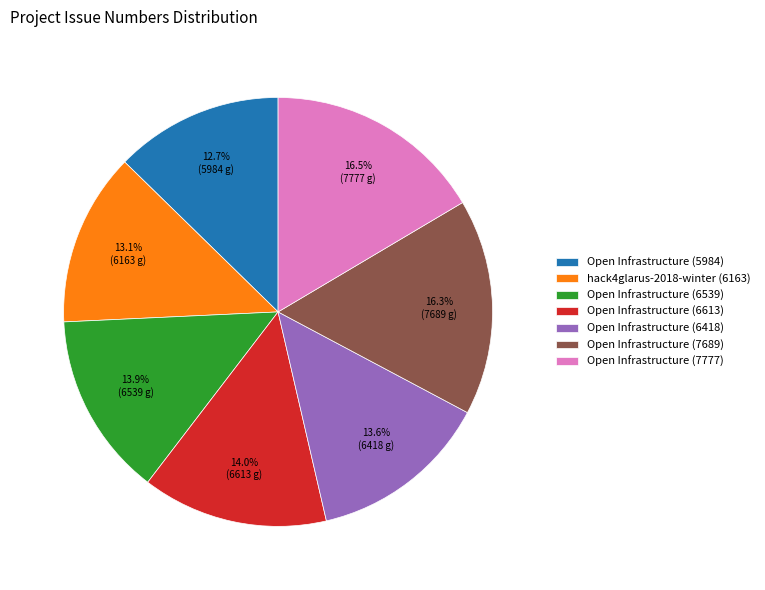

How many slices are in this pie chart?

7